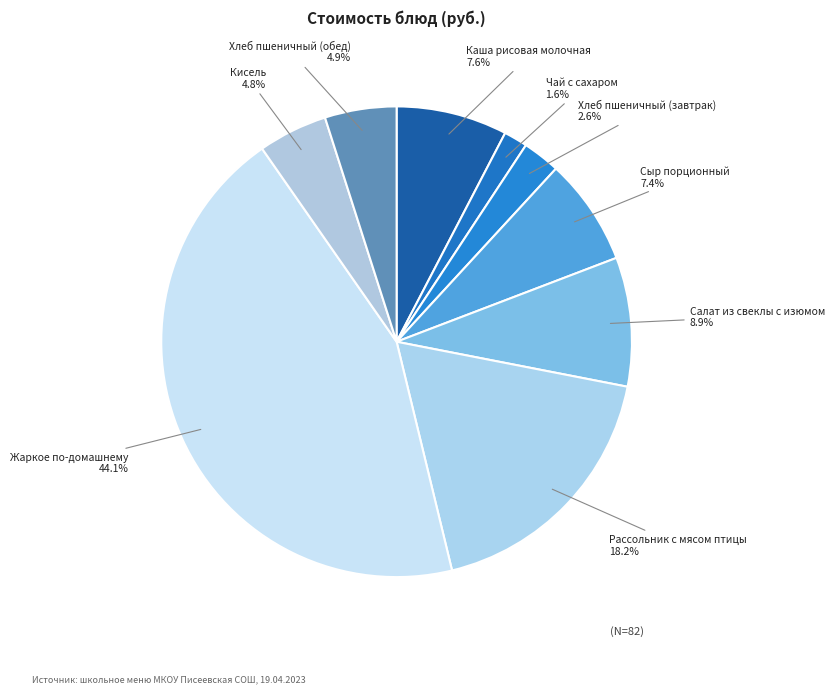

To the nearest percent, what is the difference between the Сыр порционный and Жаркое по-домашнему slice percentages?

37%